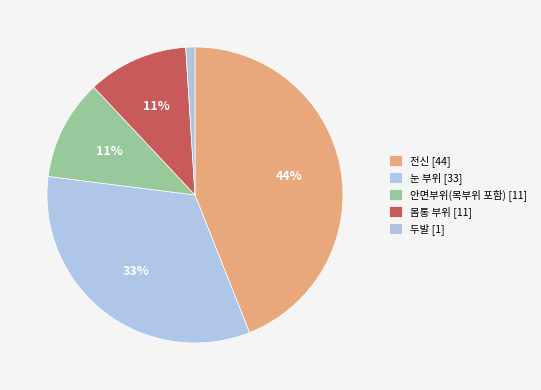

To the nearest percent, what portion does 몸통 부위 represent?

11%